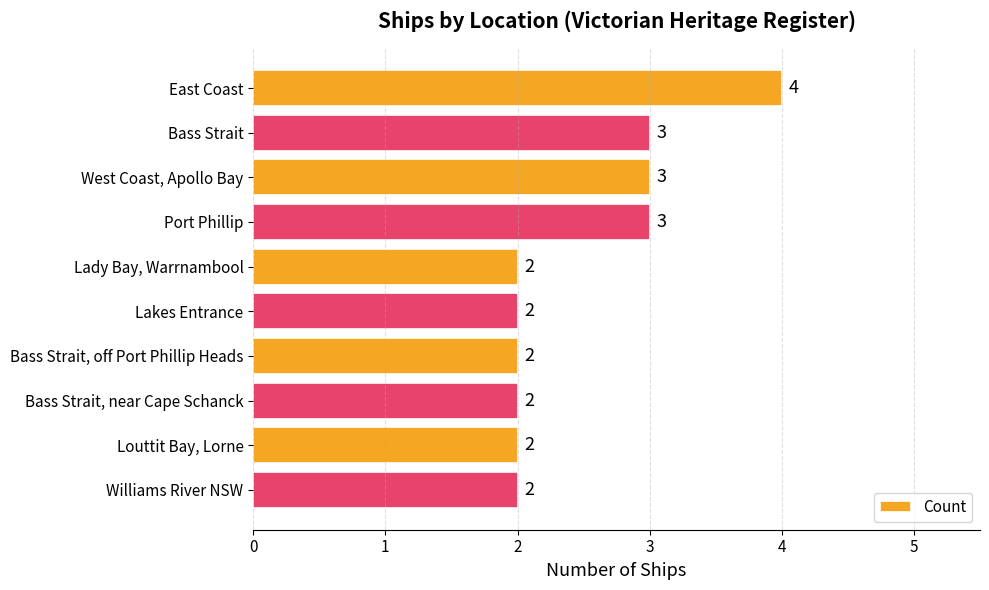

True or false: the data shows 3 at Lakes Entrance.

False